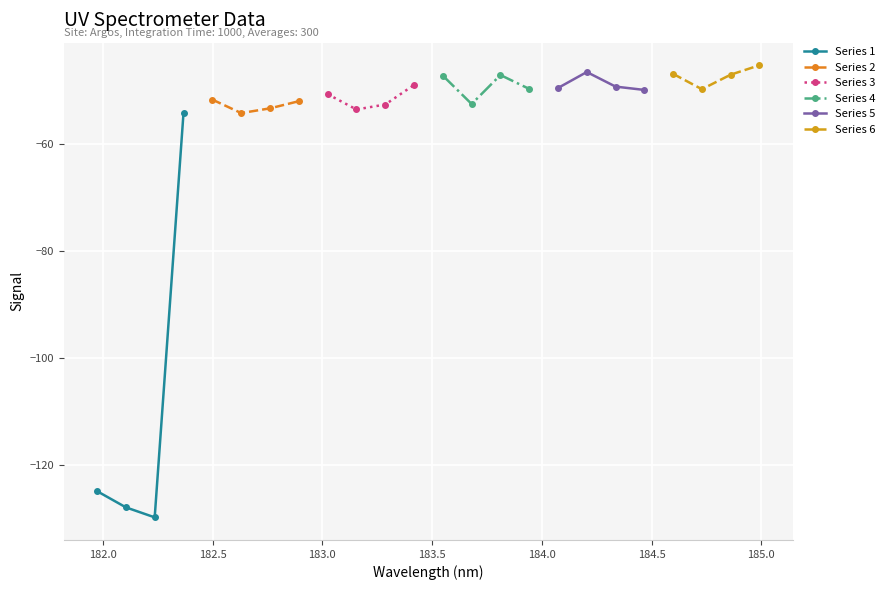

Which series has the largest total across all categories?

Series 6